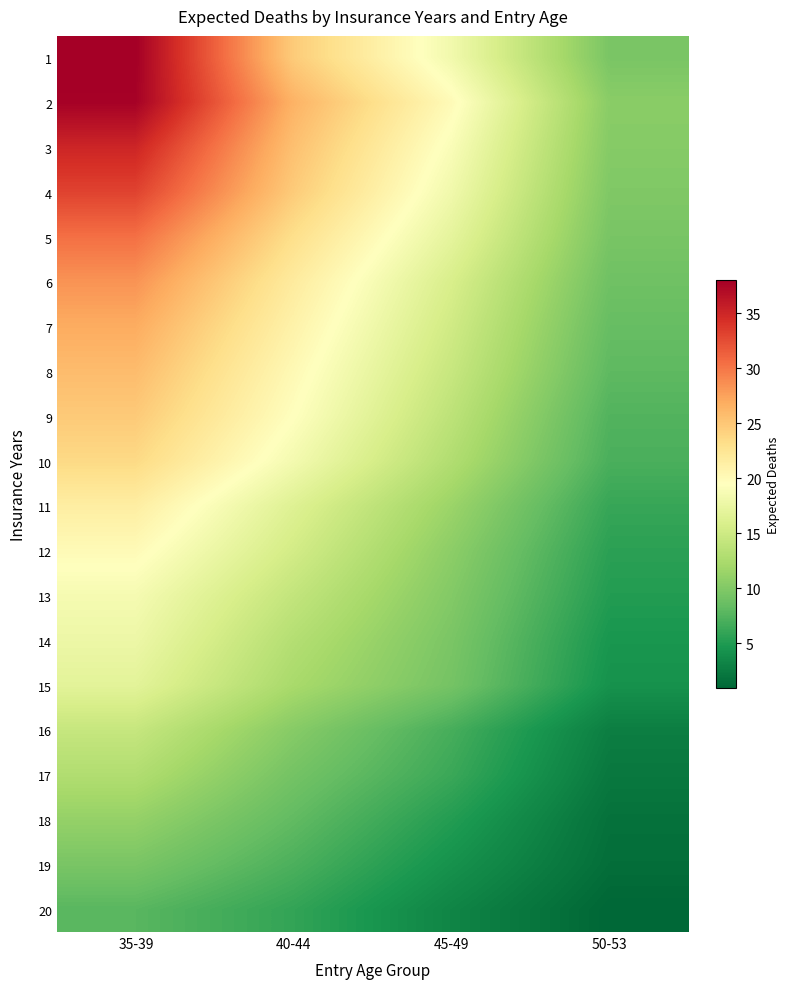

At how many categories does at least one series exceed 16?

3